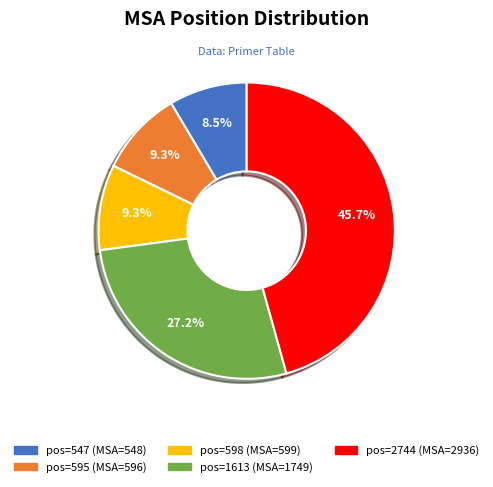

Is there a majority slice in this chart?

No